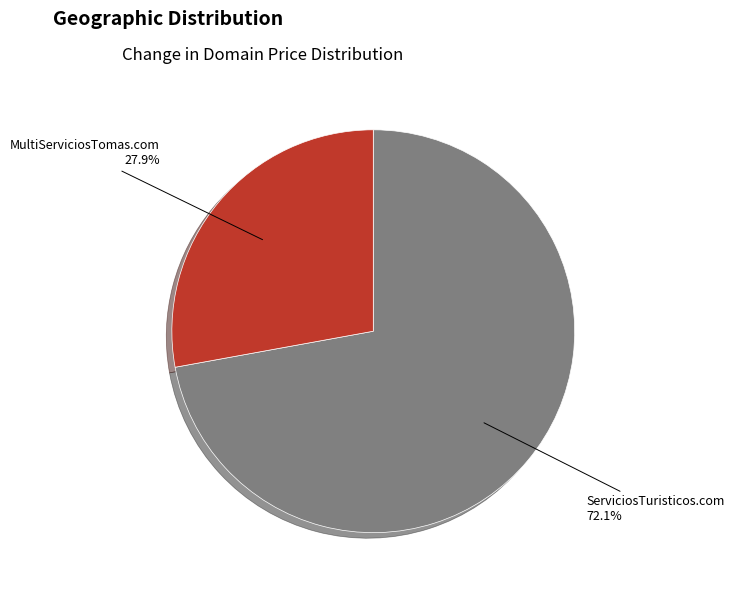

Does ServiciosTuristicos.com account for over 50% of the chart?

Yes